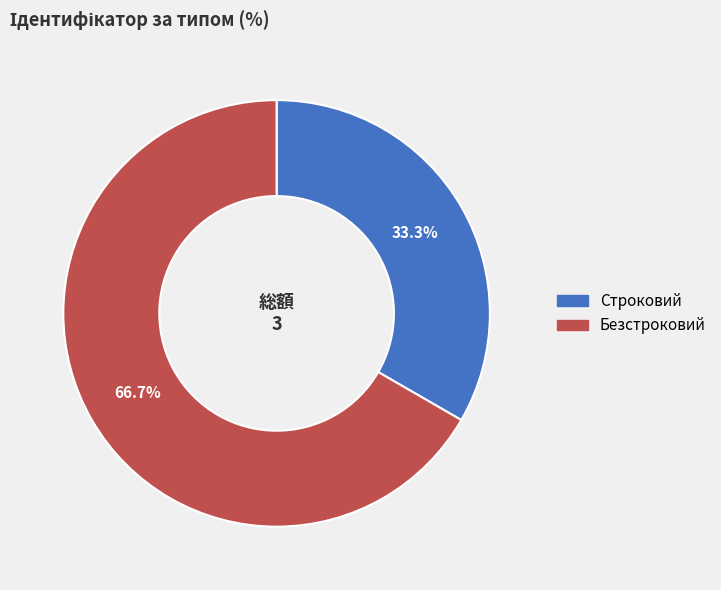

What is the total percentage of Безстроковий and Строковий?

100.0%